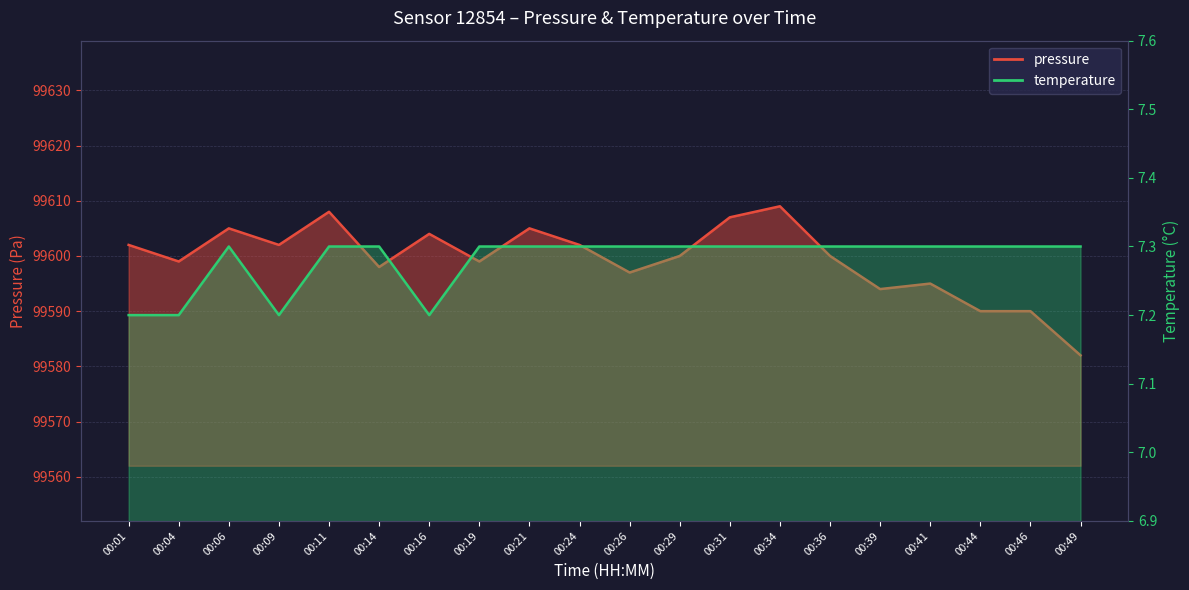

True or false: temperature and pressure cross at least once.

False